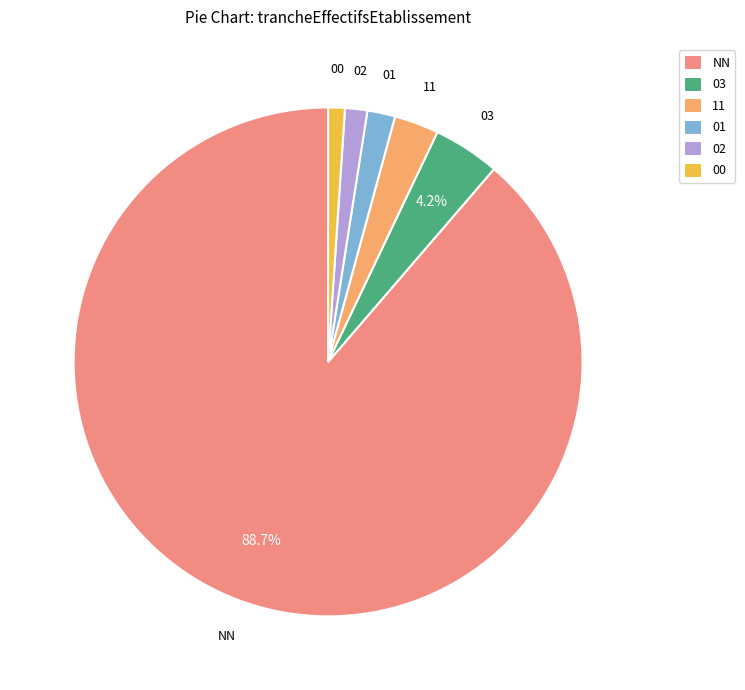

Between 03 and 00, which is larger?

03